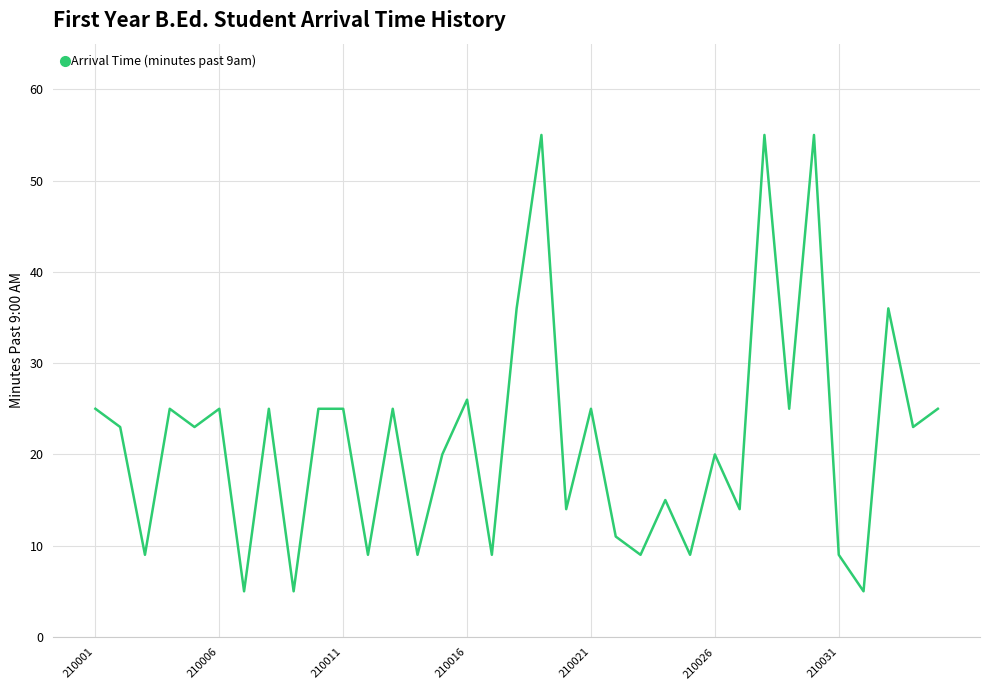

What is the difference between the maximum and minimum values?

50